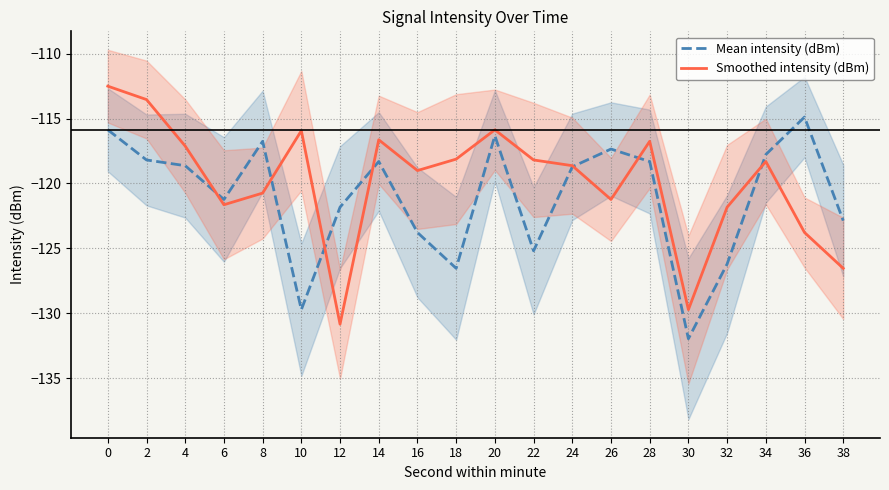

Which series has the widest spread of values?

Smoothed intensity (dBm)